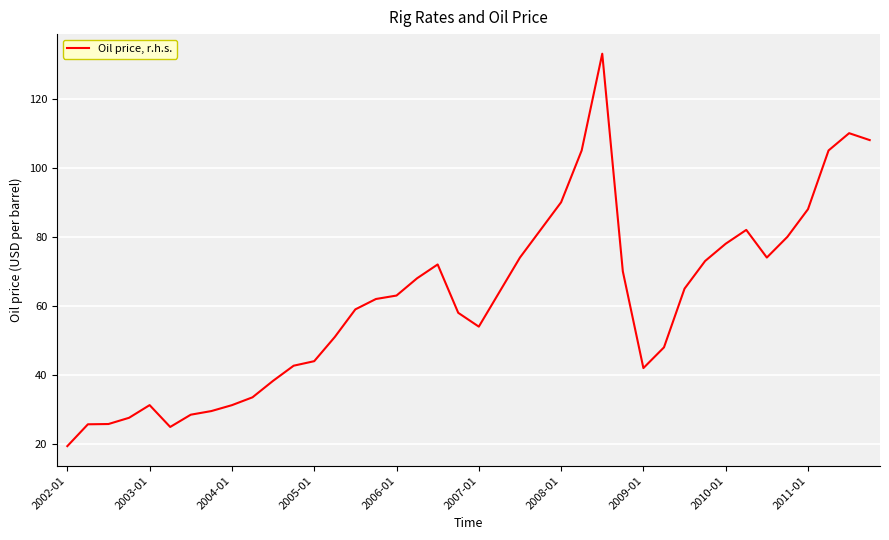

What is the greatest value displayed?

133.0